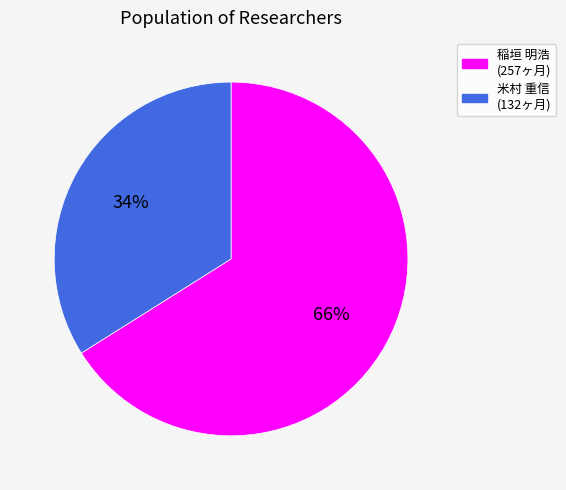

To the nearest percent, what is the difference between the largest and smallest slice percentages?

32%